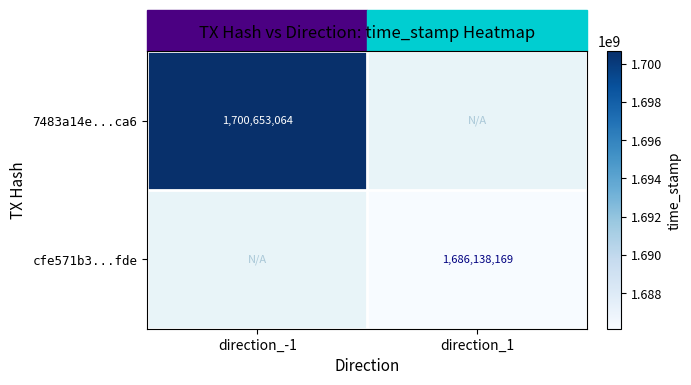

Is it true that cfe571b3...fde equals 1686138169 at direction_1?

True